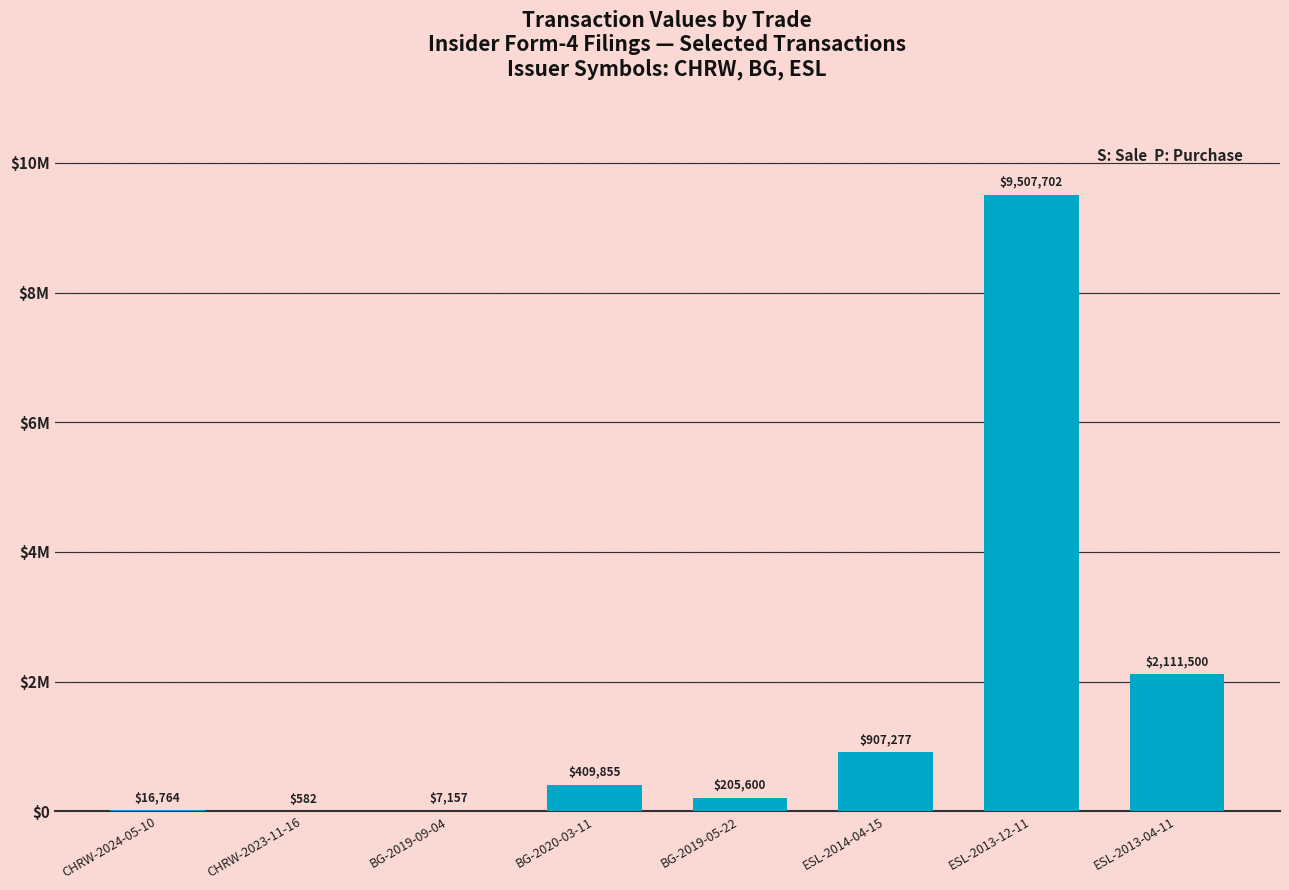

Which label corresponds to the largest value in the chart?

ESL-2013-12-11